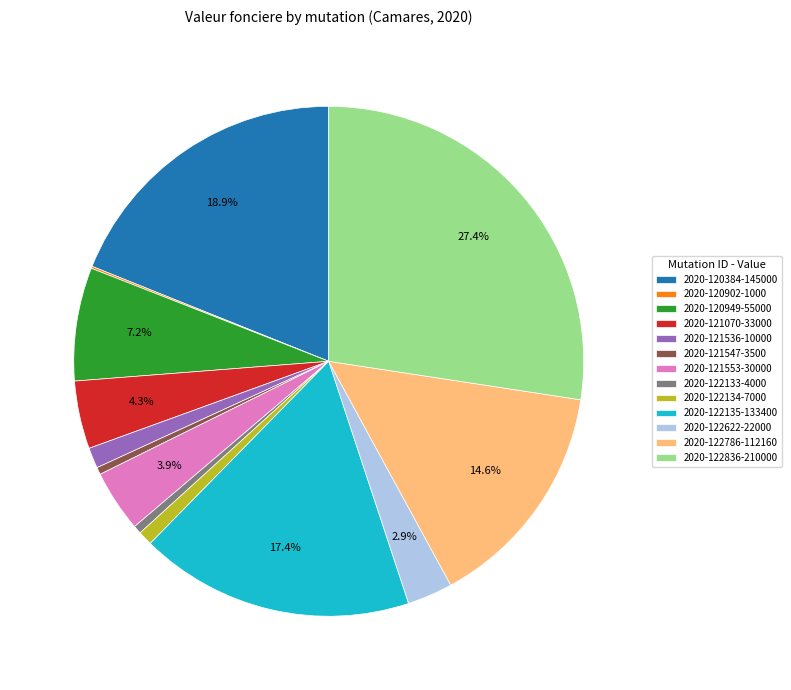

Which category has the biggest portion of the pie?

2020-122836-210000